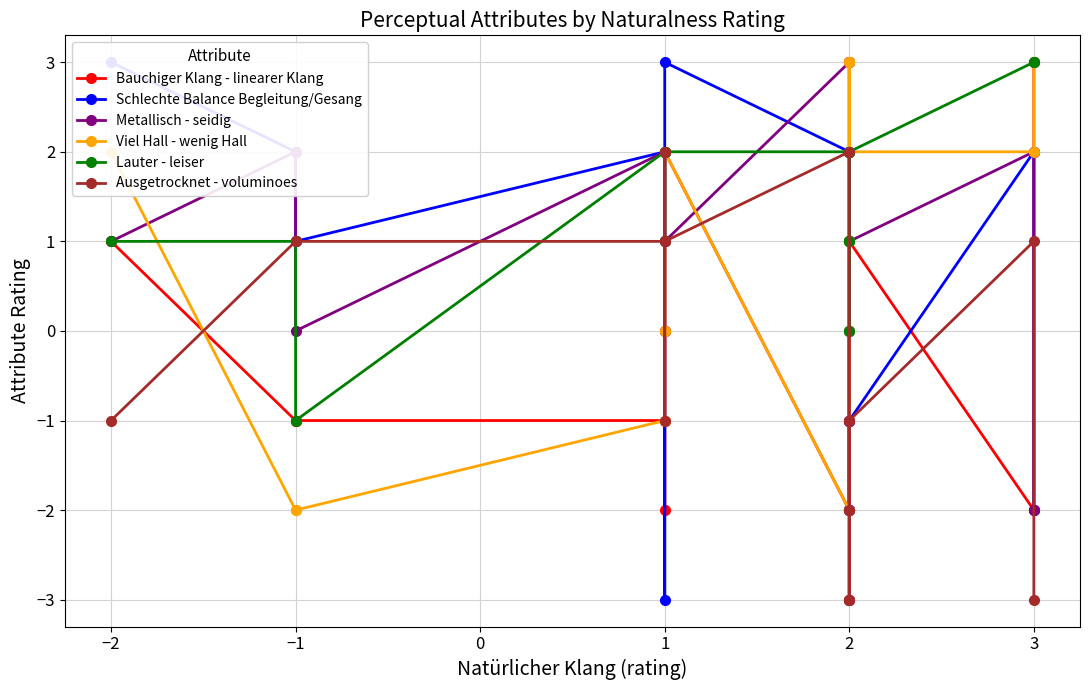

How many interior local peaks does the Schlechte Balance Begleitung/Gesang series have?

4